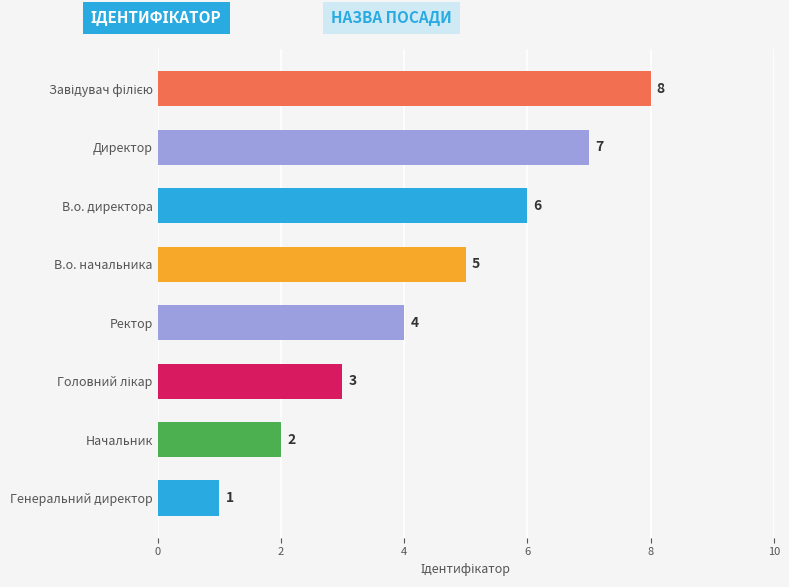

What is the change in value from Начальник to Директор?

+5